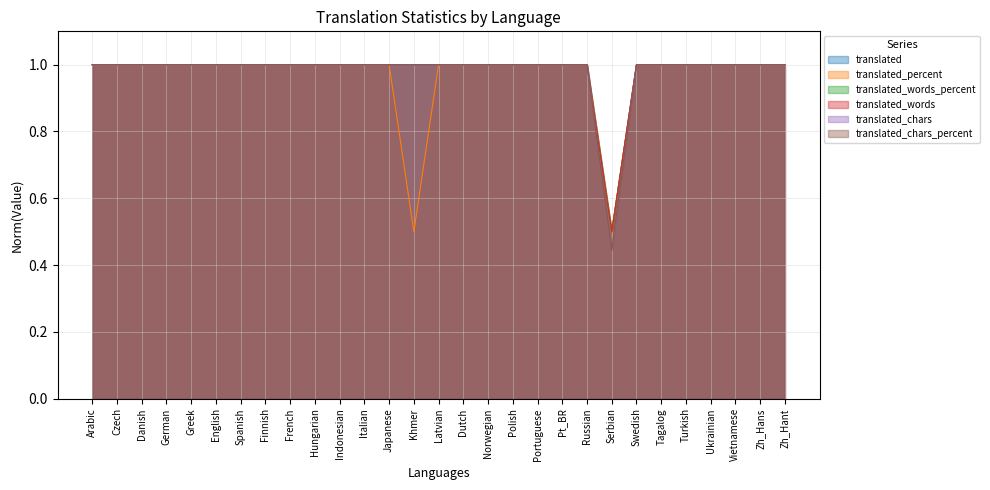

What is the total value across all series at Pt_BR?

6.0